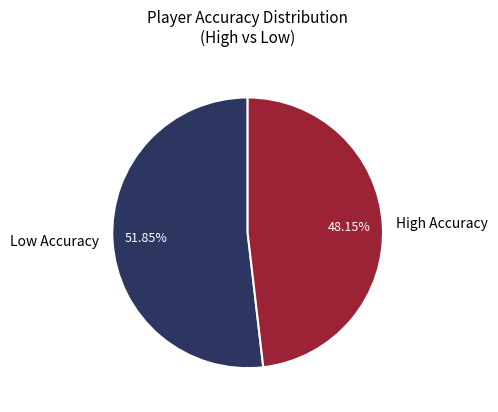

Is there any slice that represents more than half of the pie?

Yes